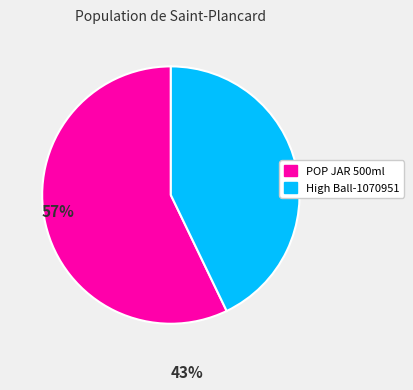

Which category has the biggest portion of the pie?

POP JAR 500ml